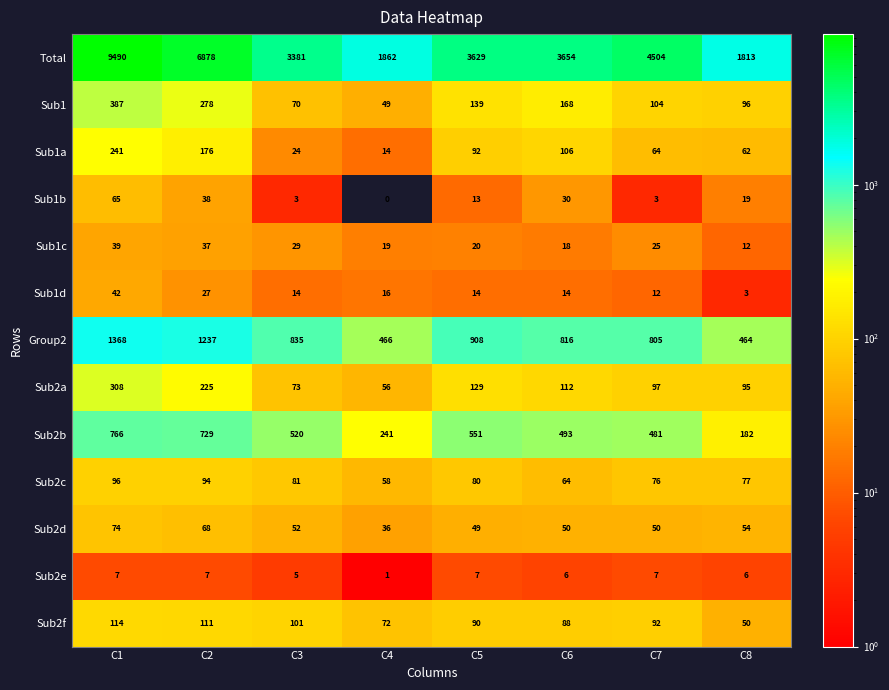

Rank the series at C4 from lowest to highest value.

Sub1b, Sub2e, Sub1a, Sub1d, Sub1c, Sub2d, Sub1, Sub2a, Sub2c, Sub2f, Sub2b, Group2, Total